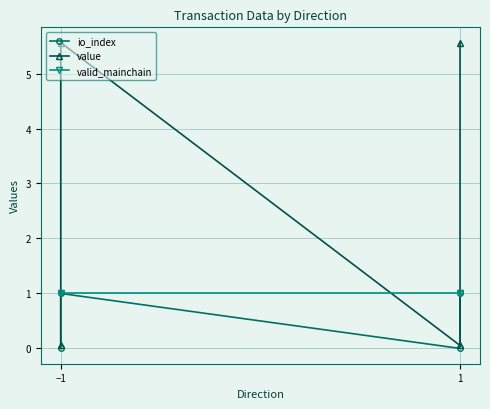

What is the sum of all value values?

11.2